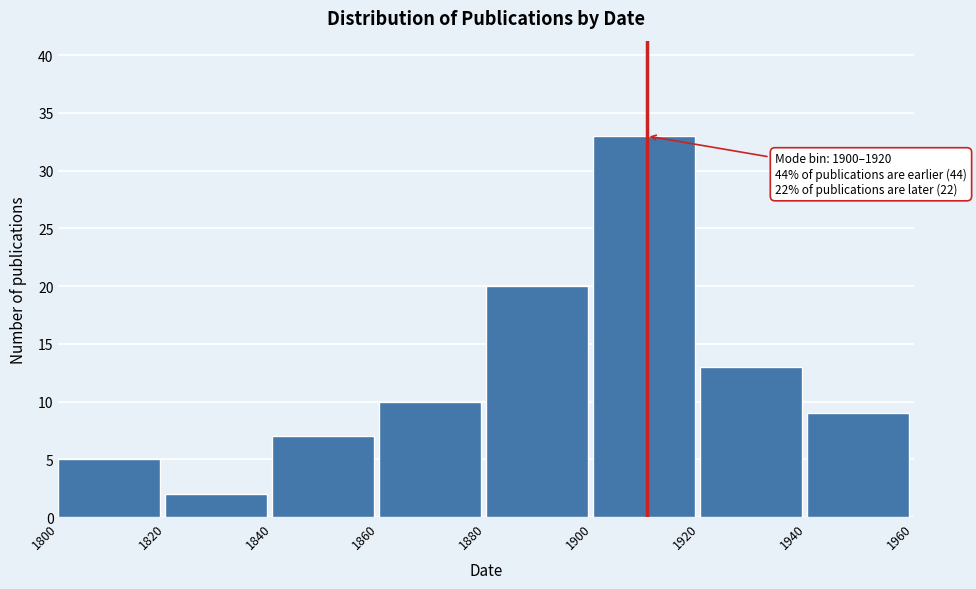

Which range on the x-axis has the tallest bar?

1900 to 1920